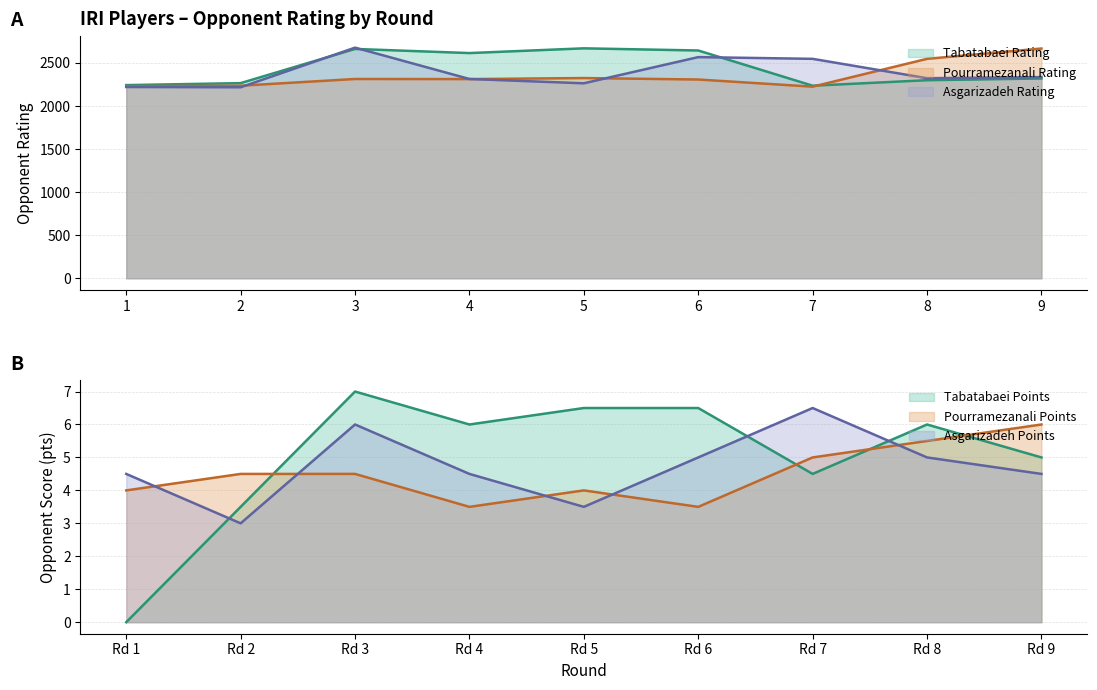

Is it true that Tabatabaei Rating equals 640 at 4?

False